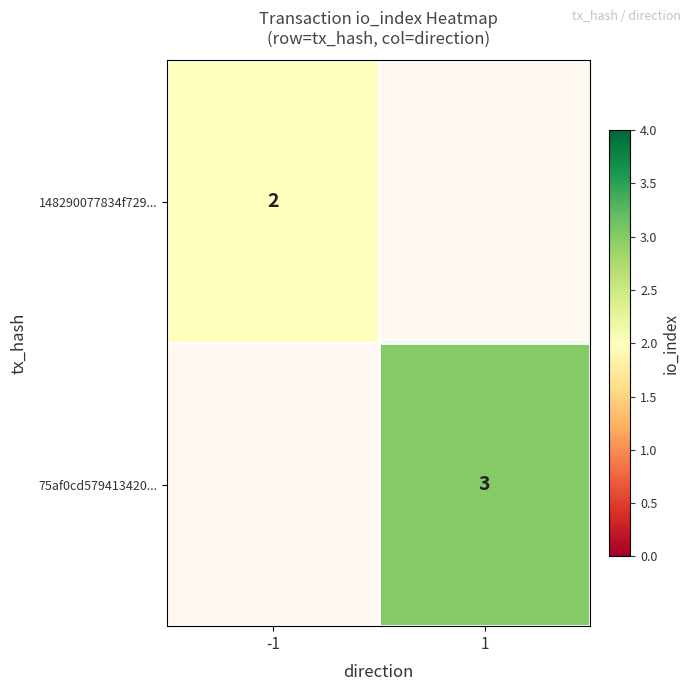

Between 1 and -1, which is larger?

-1